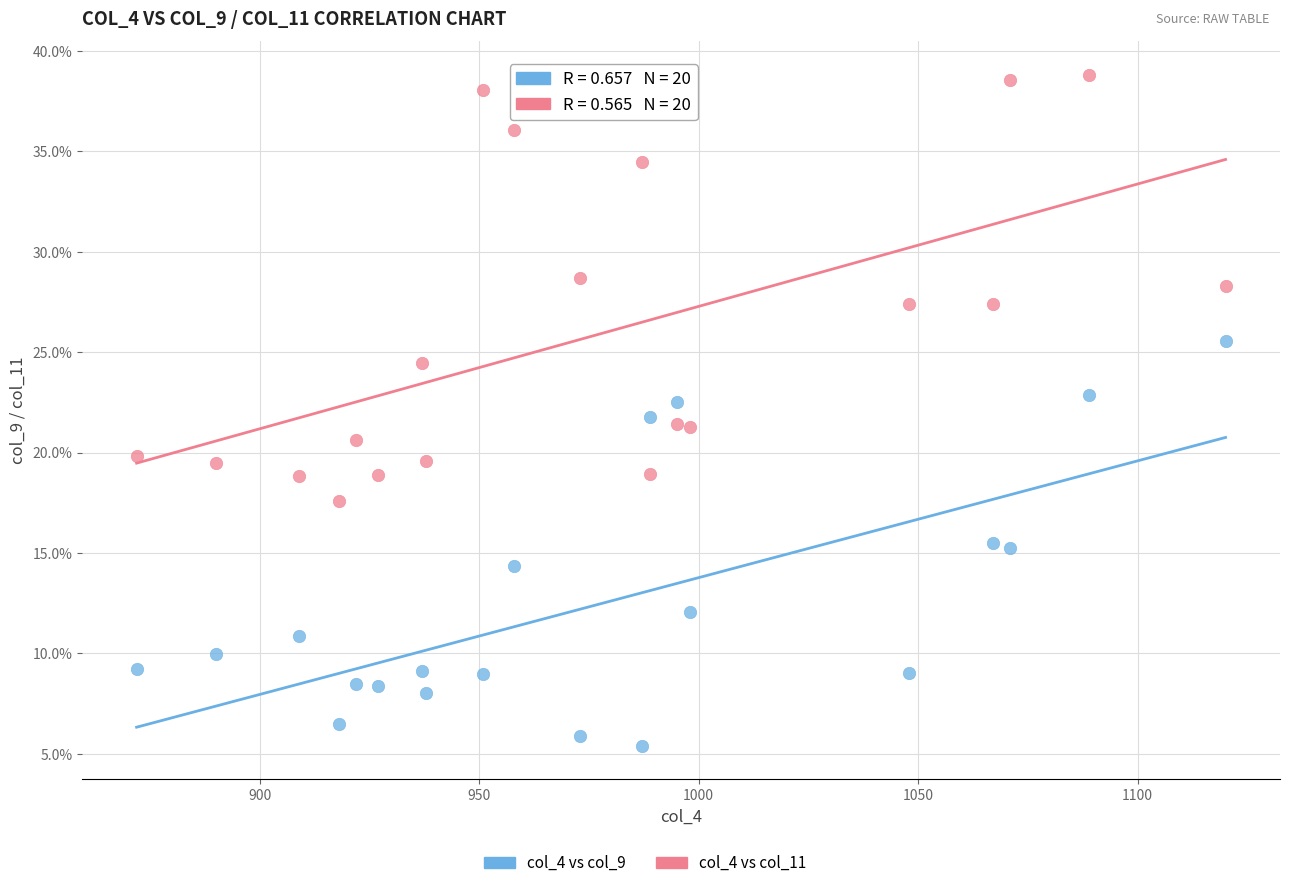

Which series has the widest spread of Y values?

col_4 vs col_11